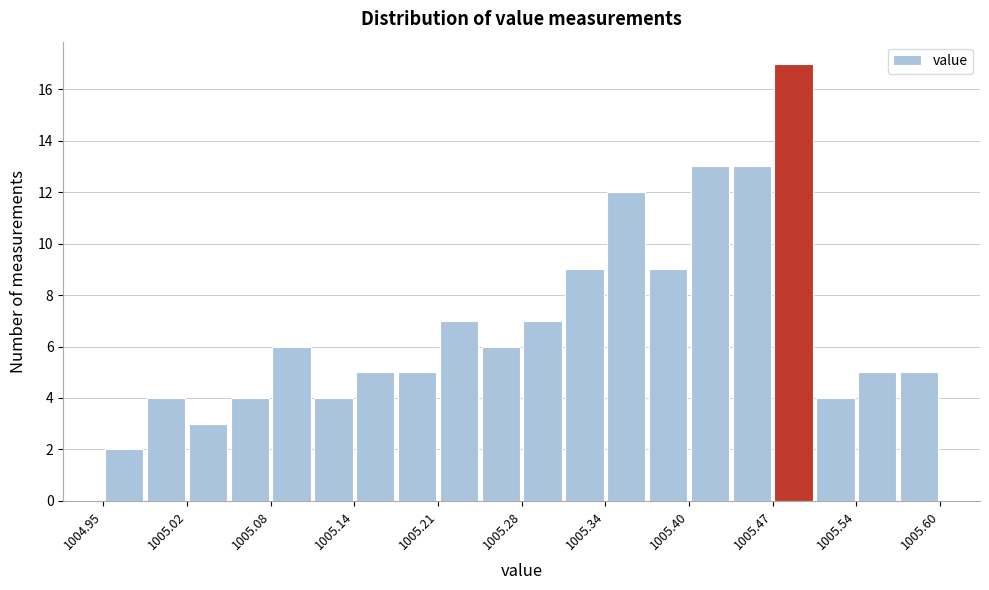

Read against the x-axis, roughly where is the centre of the tallest bar?

1005.49